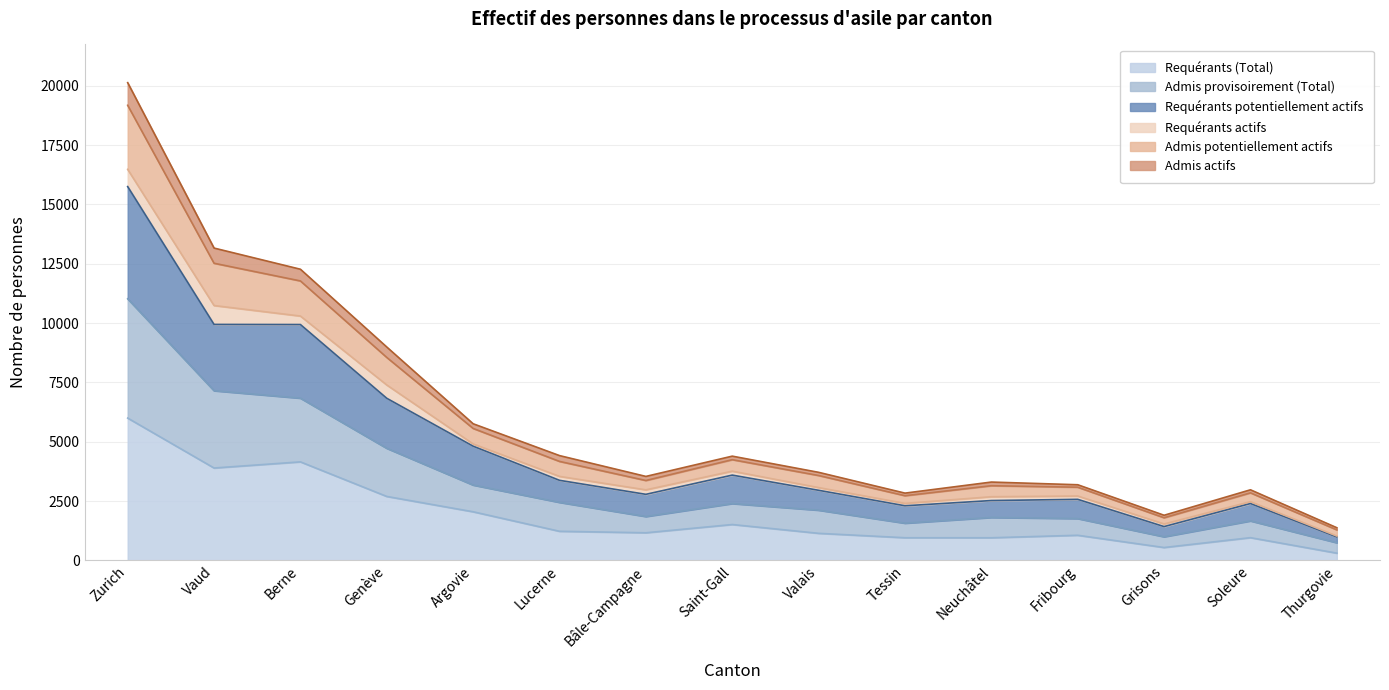

What is the difference between the maximum and minimum values in the Requérants (Total) series?

5691